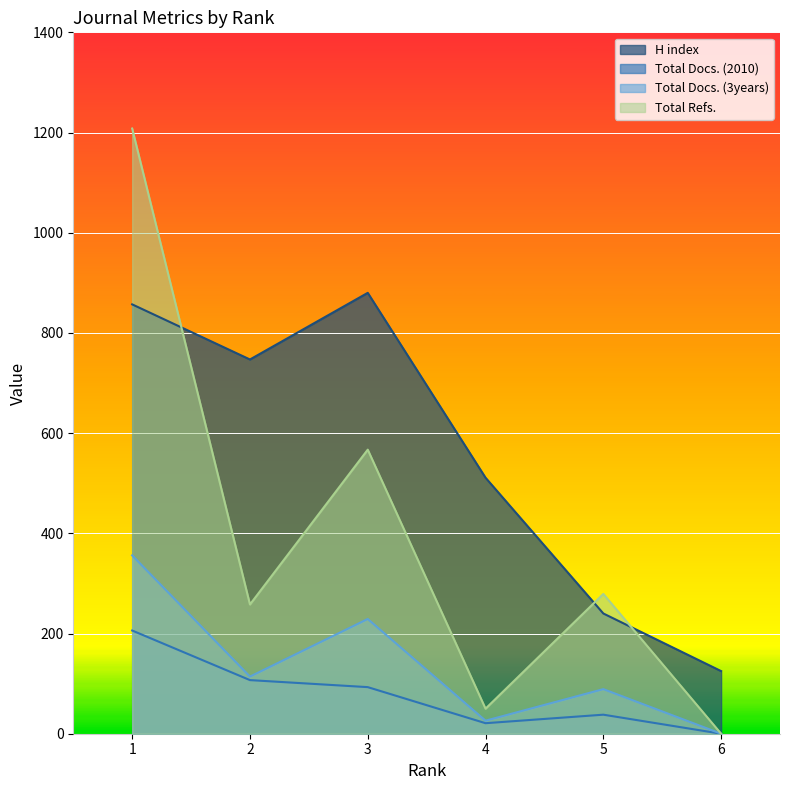

How many positive values does the Total Docs. (2010) series have?

5